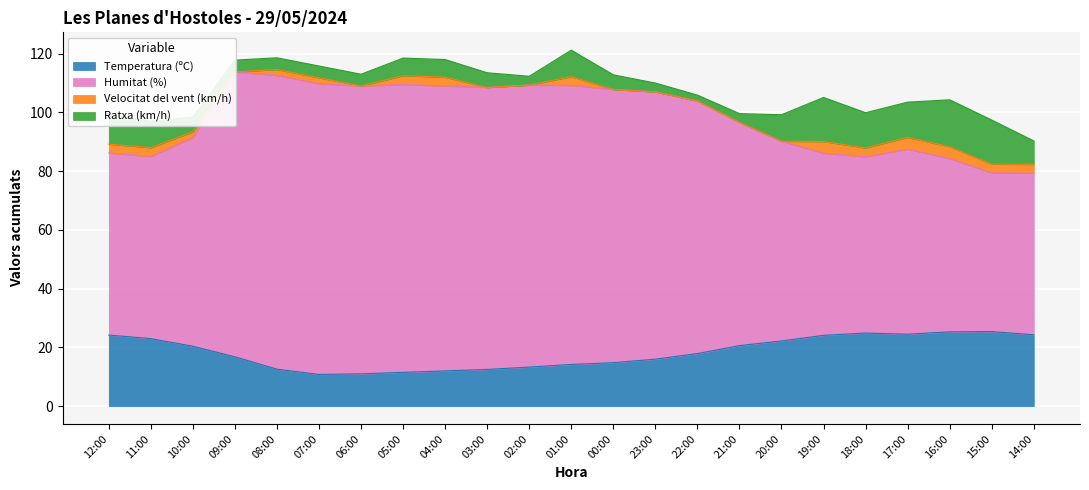

True or false: Humitat (%) has more than 1 interior local peaks.

True